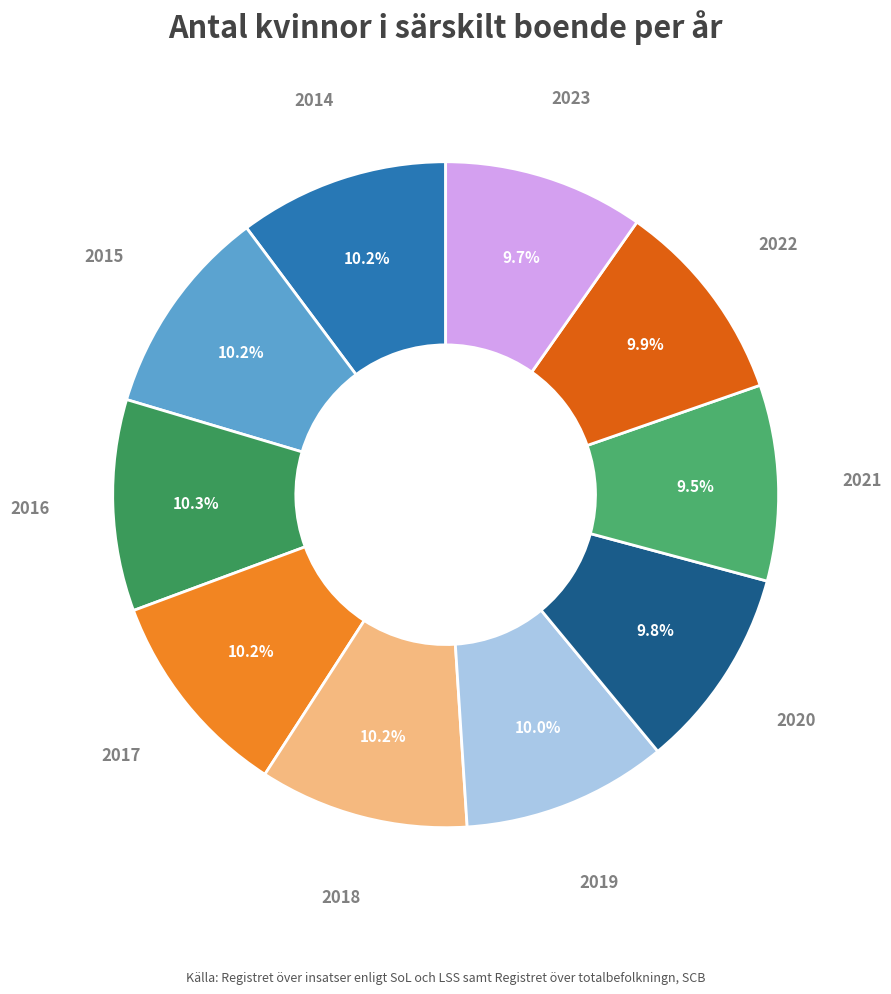

Is there a majority slice in this chart?

No